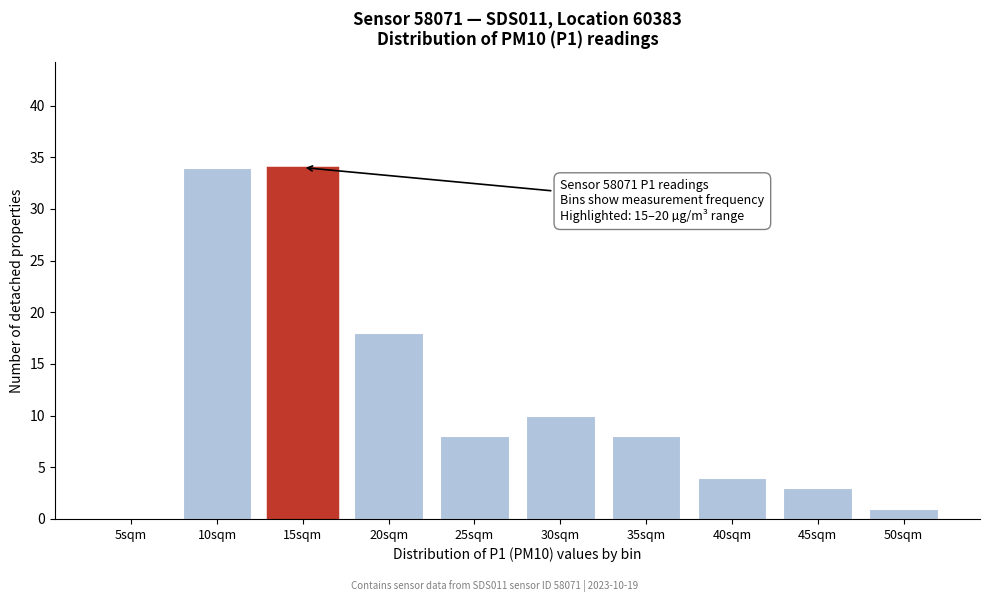

Reading left to right, extract all data points from this chart.

5sqm=0	10sqm=34	15sqm=34	20sqm=18	25sqm=8	30sqm=10	35sqm=8	40sqm=4	45sqm=3	50sqm=1